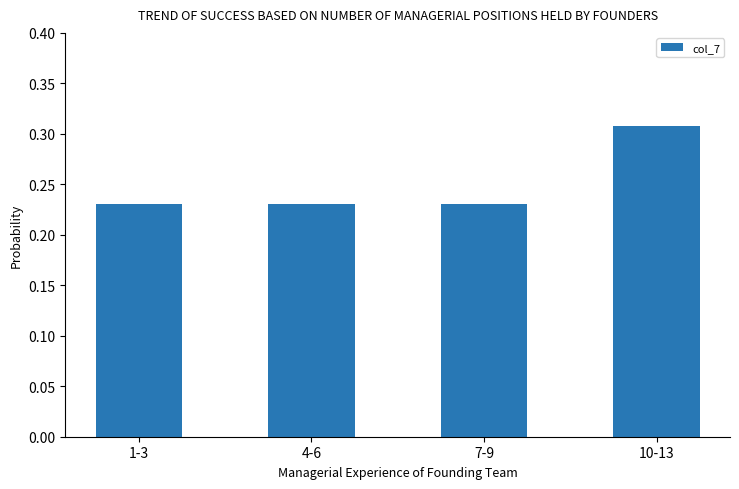

What is the label of the 2nd bar from the left?

4-6